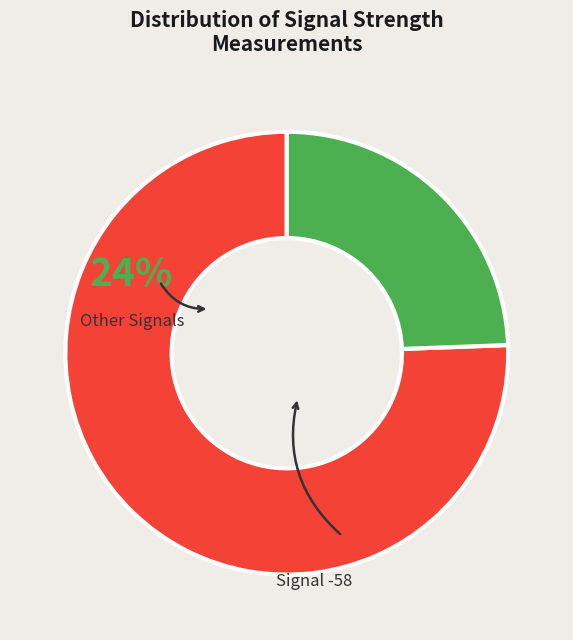

Is there a majority slice in this chart?

Yes